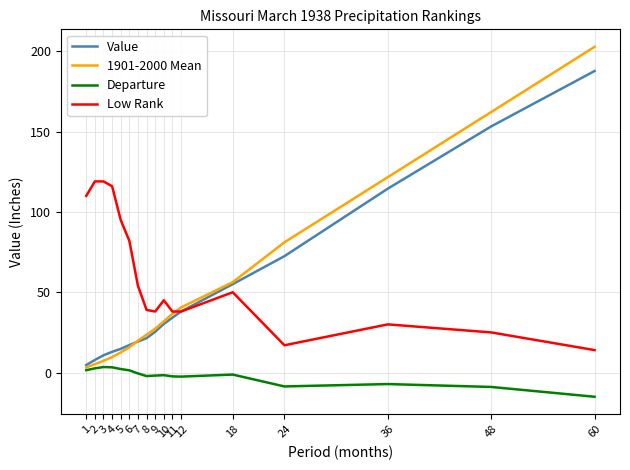

Is the value of Value at 5 greater than the value of Low Rank at 2?

No